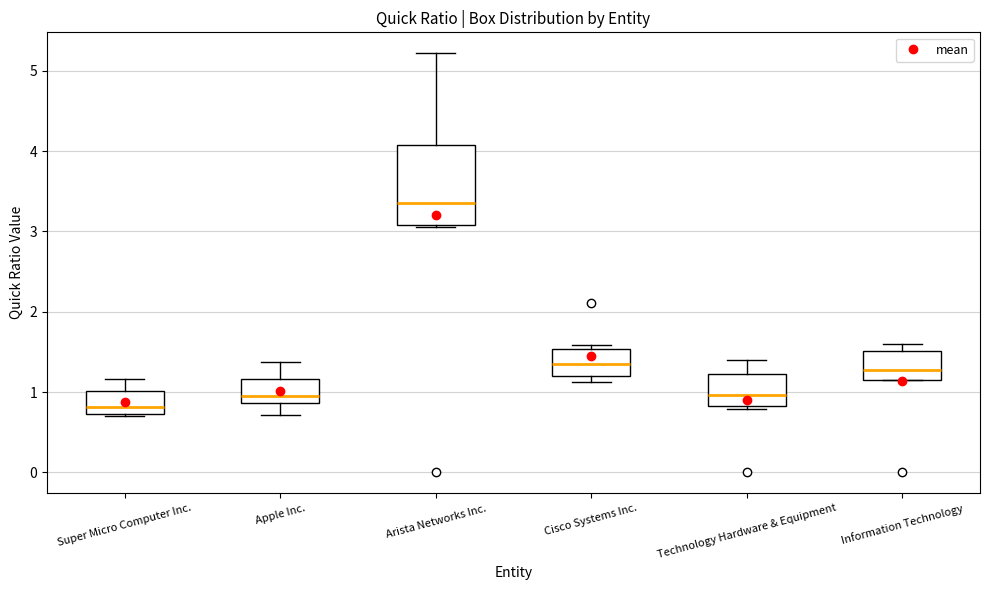

Comparing the boxes themselves (not the whiskers), which one is the tallest?

Arista Networks Inc.